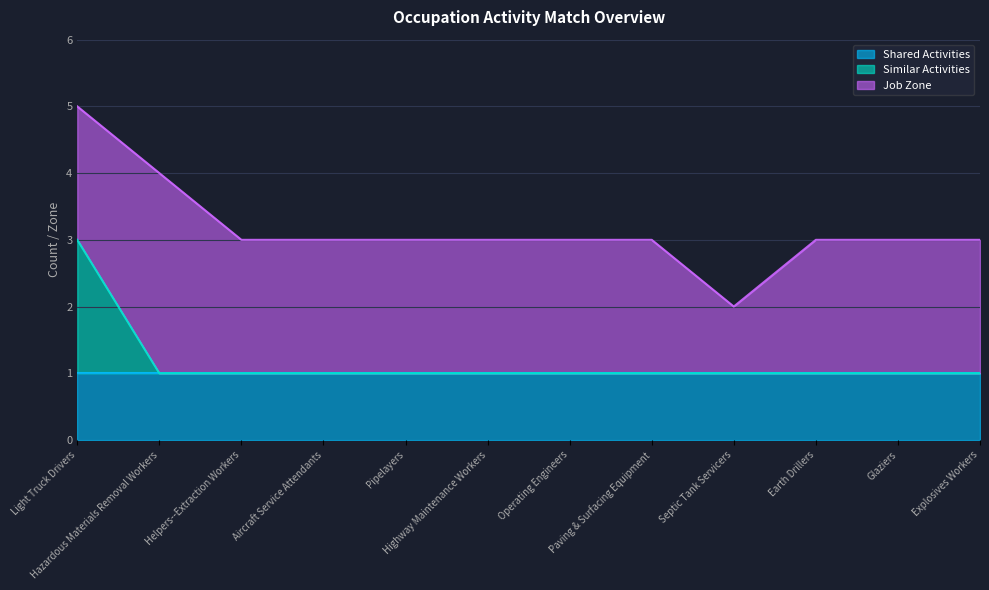

Which series has the largest total across all categories?

Job Zone